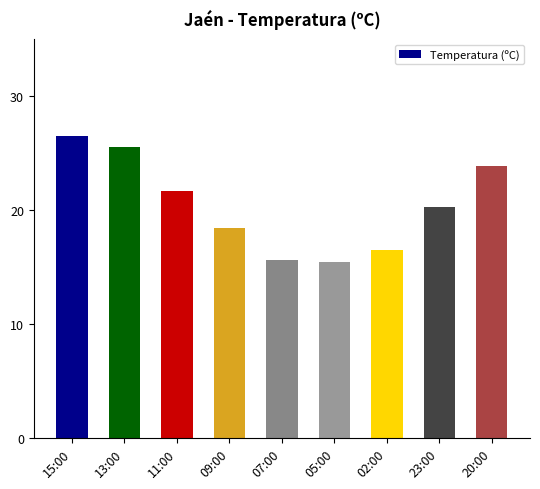

What is the difference between the values at 23:00 and 15:00?

6.2